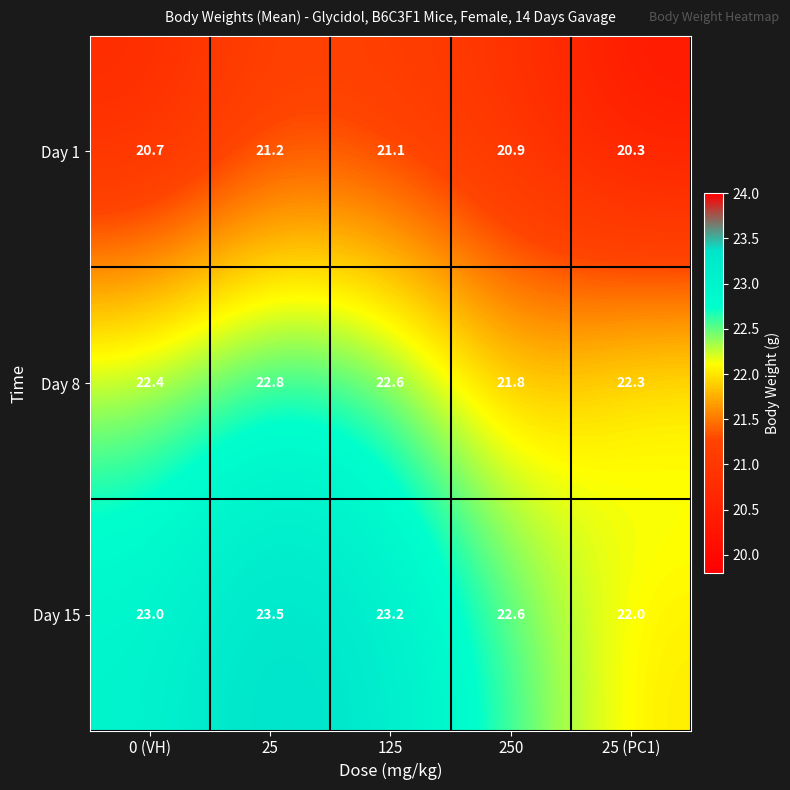

At which label is Day 8 closest to 22?

250